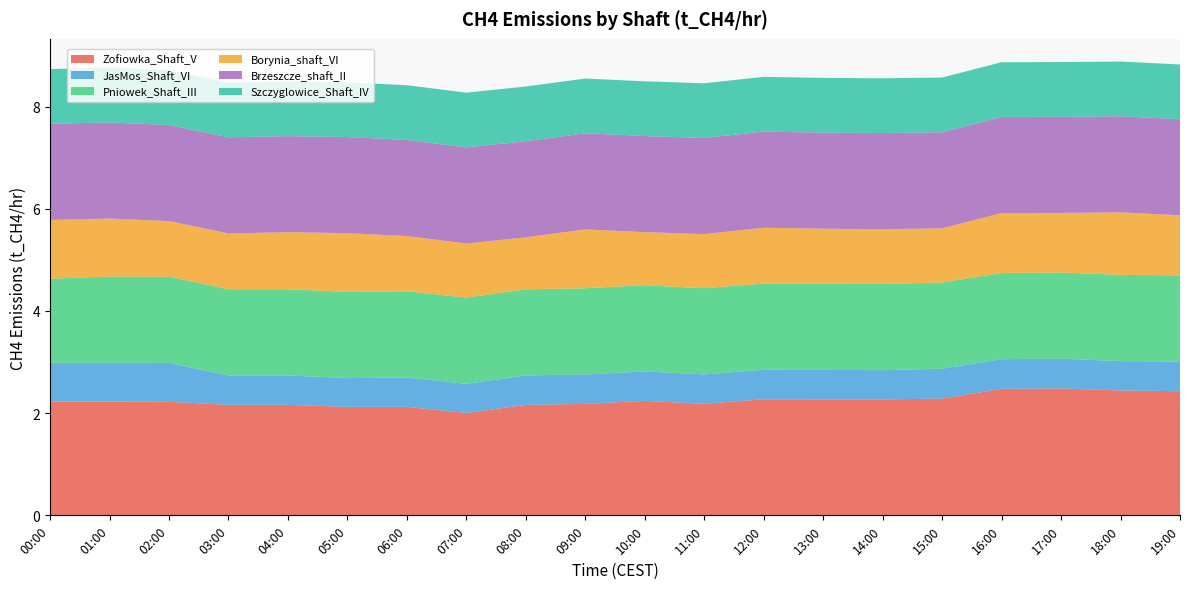

Reading left to right, transcribe all the data shown in this chart.

Zofiowka_Shaft_V: 2.2	2.2	2.2	2.2	2.2	2.1	2.1	2.0	2.2	2.2	2.2	2.2	2.3	2.3	2.3	2.3	2.5	2.5	2.4	2.4
JasMos_Shaft_VI: 0.8	0.8	0.8	0.6	0.6	0.6	0.6	0.6	0.6	0.6	0.6	0.6	0.6	0.6	0.6	0.6	0.6	0.6	0.6	0.6
Pniowek_Shaft_III: 1.6	1.7	1.7	1.7	1.7	1.7	1.7	1.7	1.7	1.7	1.7	1.7	1.7	1.7	1.7	1.7	1.7	1.7	1.7	1.7
Borynia_shaft_VI: 1.2	1.1	1.1	1.1	1.1	1.2	1.1	1.1	1.0	1.2	1.0	1.1	1.1	1.1	1.1	1.1	1.2	1.2	1.2	1.2
Brzeszcze_shaft_II: 1.9	1.9	1.9	1.9	1.9	1.9	1.9	1.9	1.9	1.9	1.9	1.9	1.9	1.9	1.9	1.9	1.9	1.9	1.9	1.9
Szczyglowice_Shaft_IV: 1.1	1.1	1.1	1.1	1.1	1.1	1.1	1.1	1.1	1.1	1.1	1.1	1.1	1.1	1.1	1.1	1.1	1.1	1.1	1.1